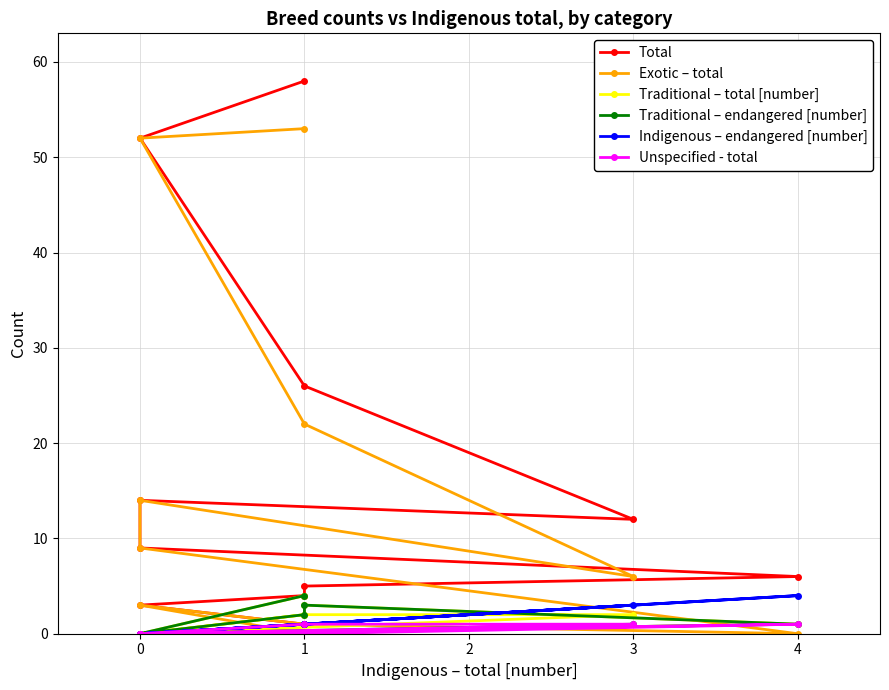

What is the label of the 6th point from the left?

4